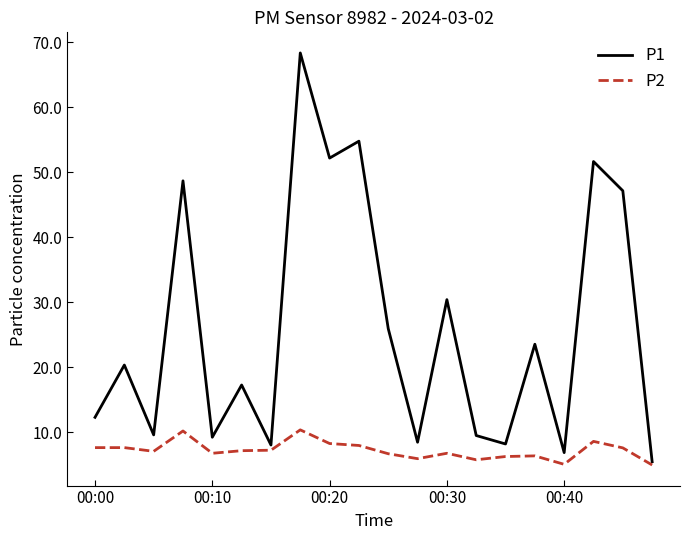

What is the lowest value of the P2 series?

5.0